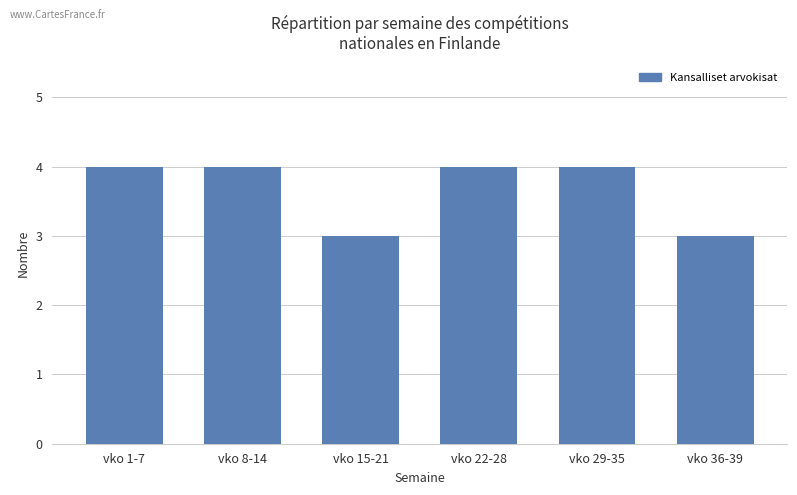

Approximately how many times larger is the value at vko 29-35 compared to vko 15-21?

1.3